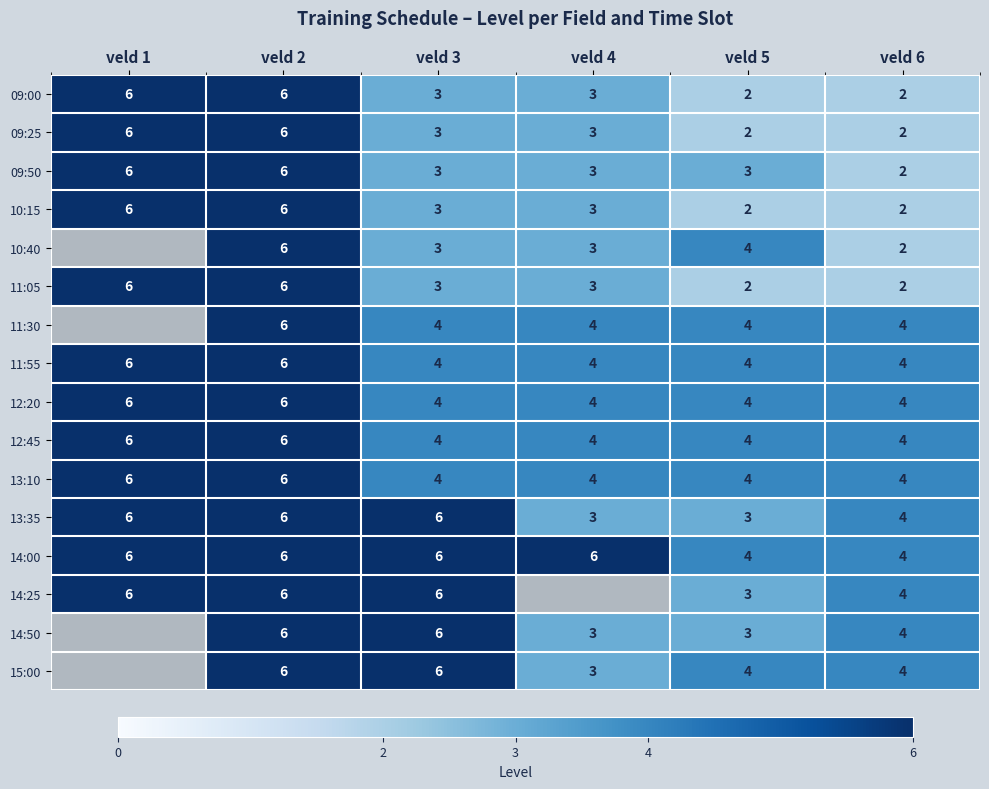

What is the difference between the maximum and minimum values in the 10:15 series?

4